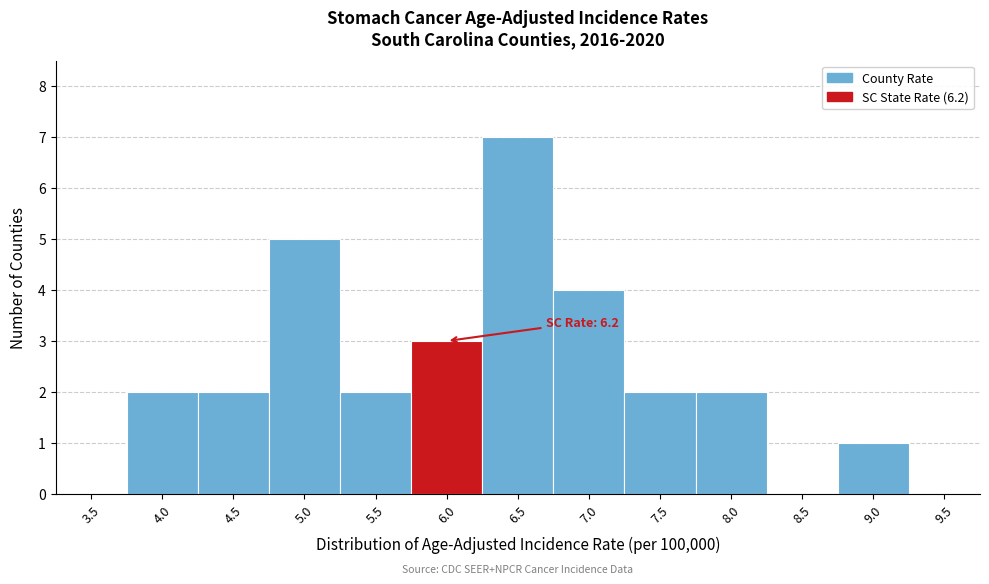

Reading left to right, transcribe all the data shown in this chart.

3.5=0	4.0=2	4.5=2	5.0=5	5.5=2	6.0=3	6.5=7	7.0=4	7.5=2	8.0=2	8.5=0	9.0=1	9.5=0